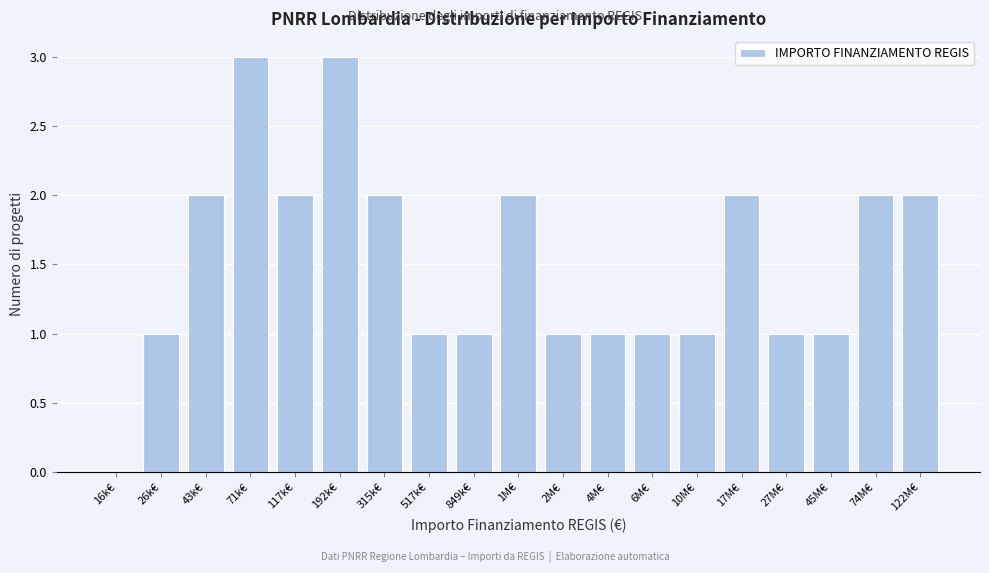

Reading left to right, transcribe all the data shown in this chart.

16k€=0	26k€=1	43k€=2	71k€=3	117k€=2	192k€=3	315k€=2	517k€=1	849k€=1	1M€=2	2M€=1	4M€=1	6M€=1	10M€=1	17M€=2	27M€=1	45M€=1	74M€=2	122M€=2